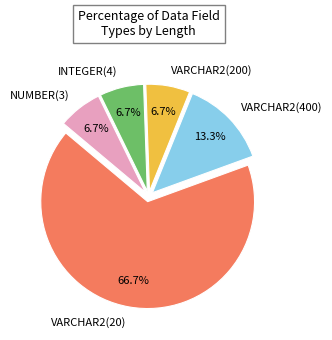

How much of the chart is everything except NUMBER(3)?

93.3%